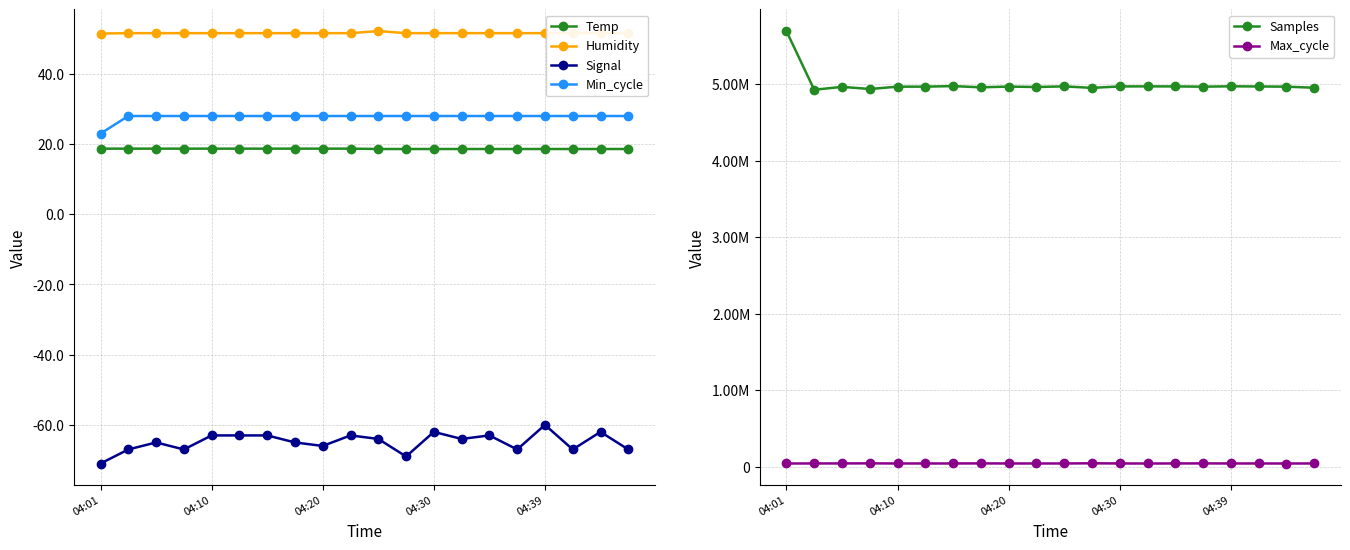

True or false: Temp and Samples intersect in this chart.

False